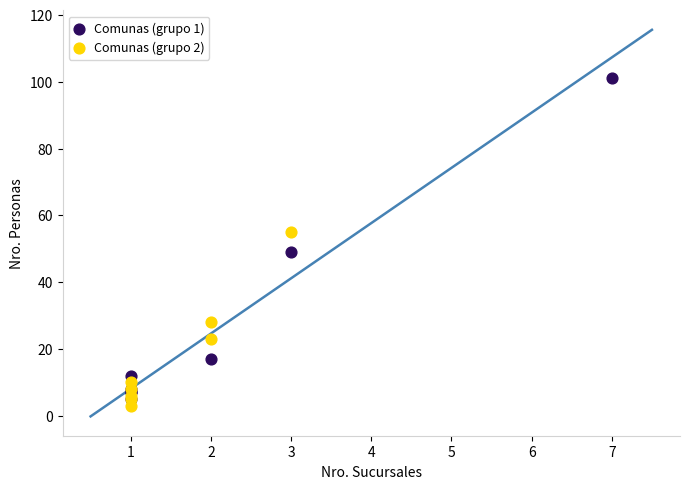

Which series contains the highest Y value?

Comunas (grupo 1)